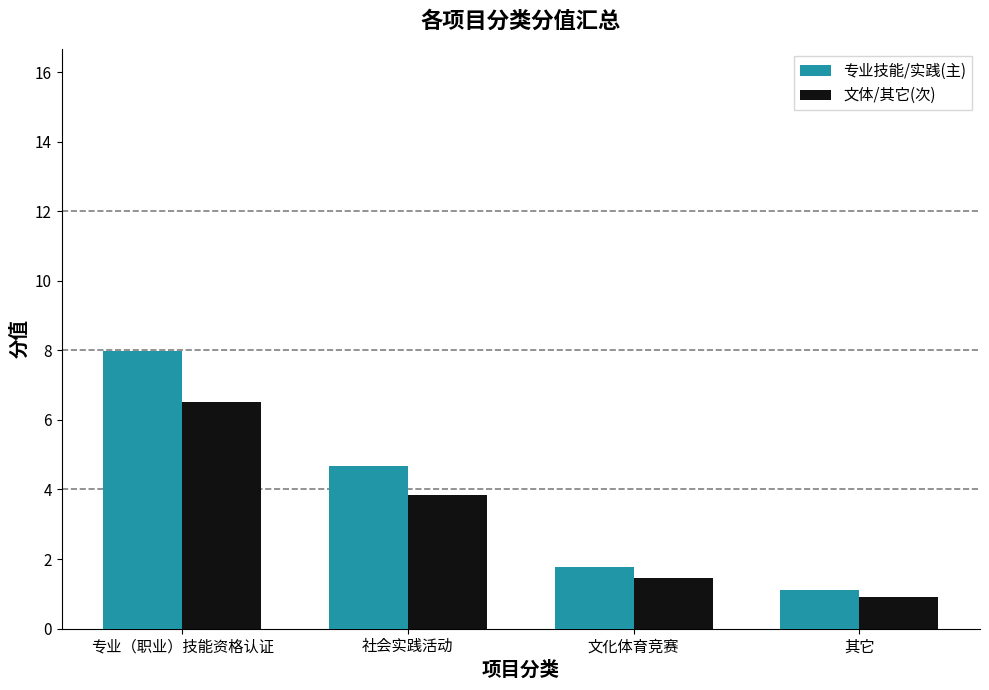

How many bars are there in total?

8